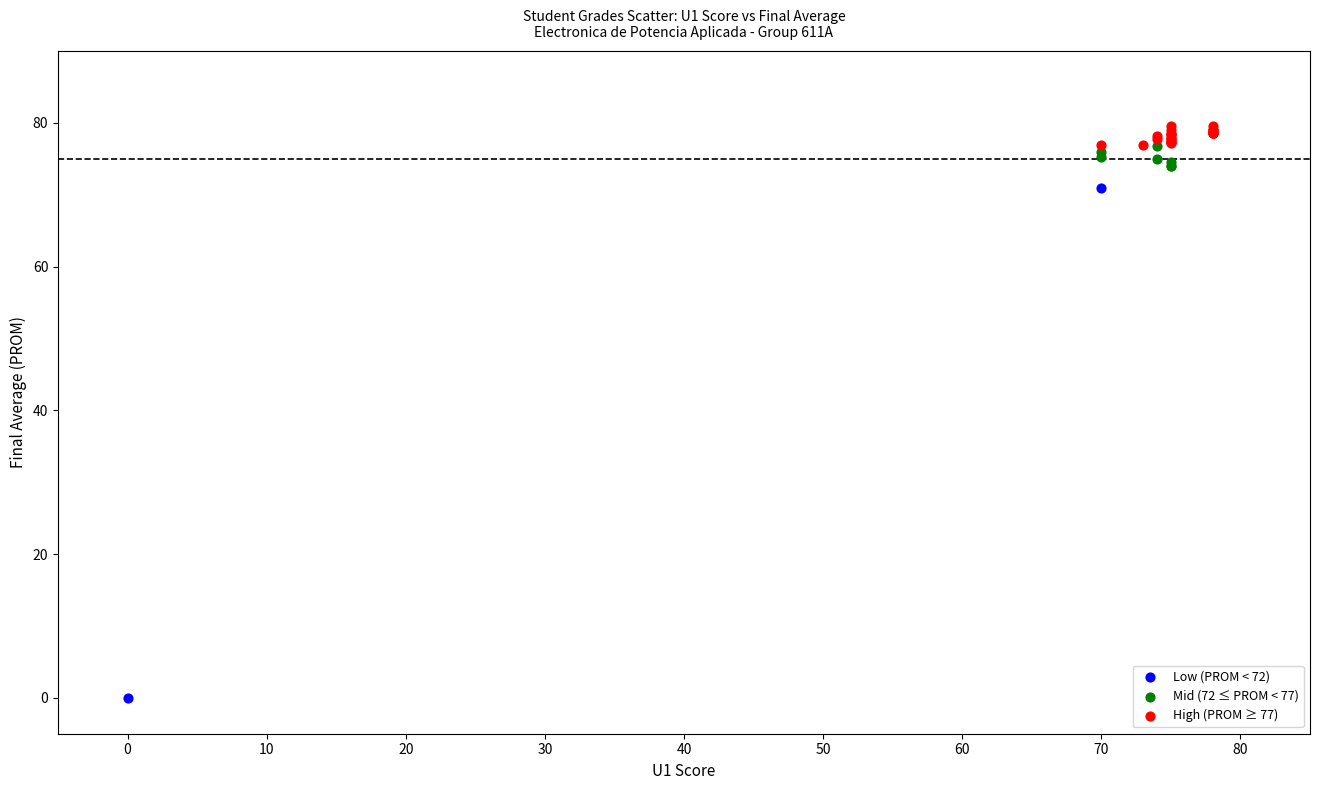

What are all the series names shown in the legend?

Low (PROM < 72), Mid (72 ≤ PROM < 77), High (PROM ≥ 77)